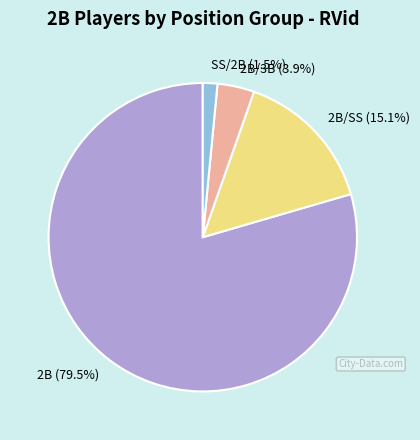

Between SS/2B and 2B, which is larger?

2B